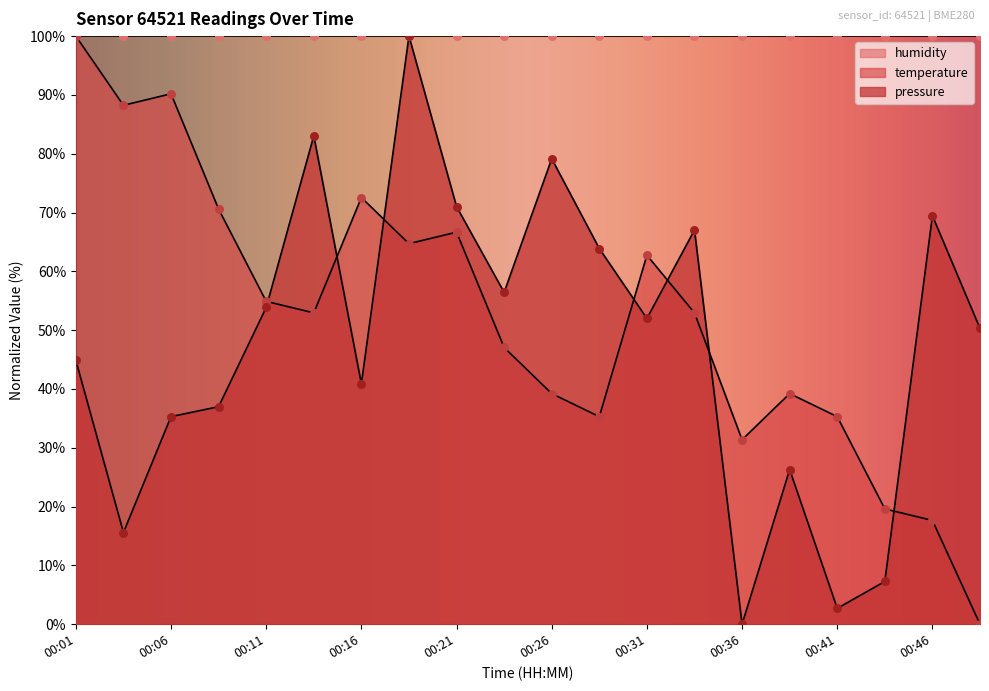

At which category is the sum across all series the highest?

00:19